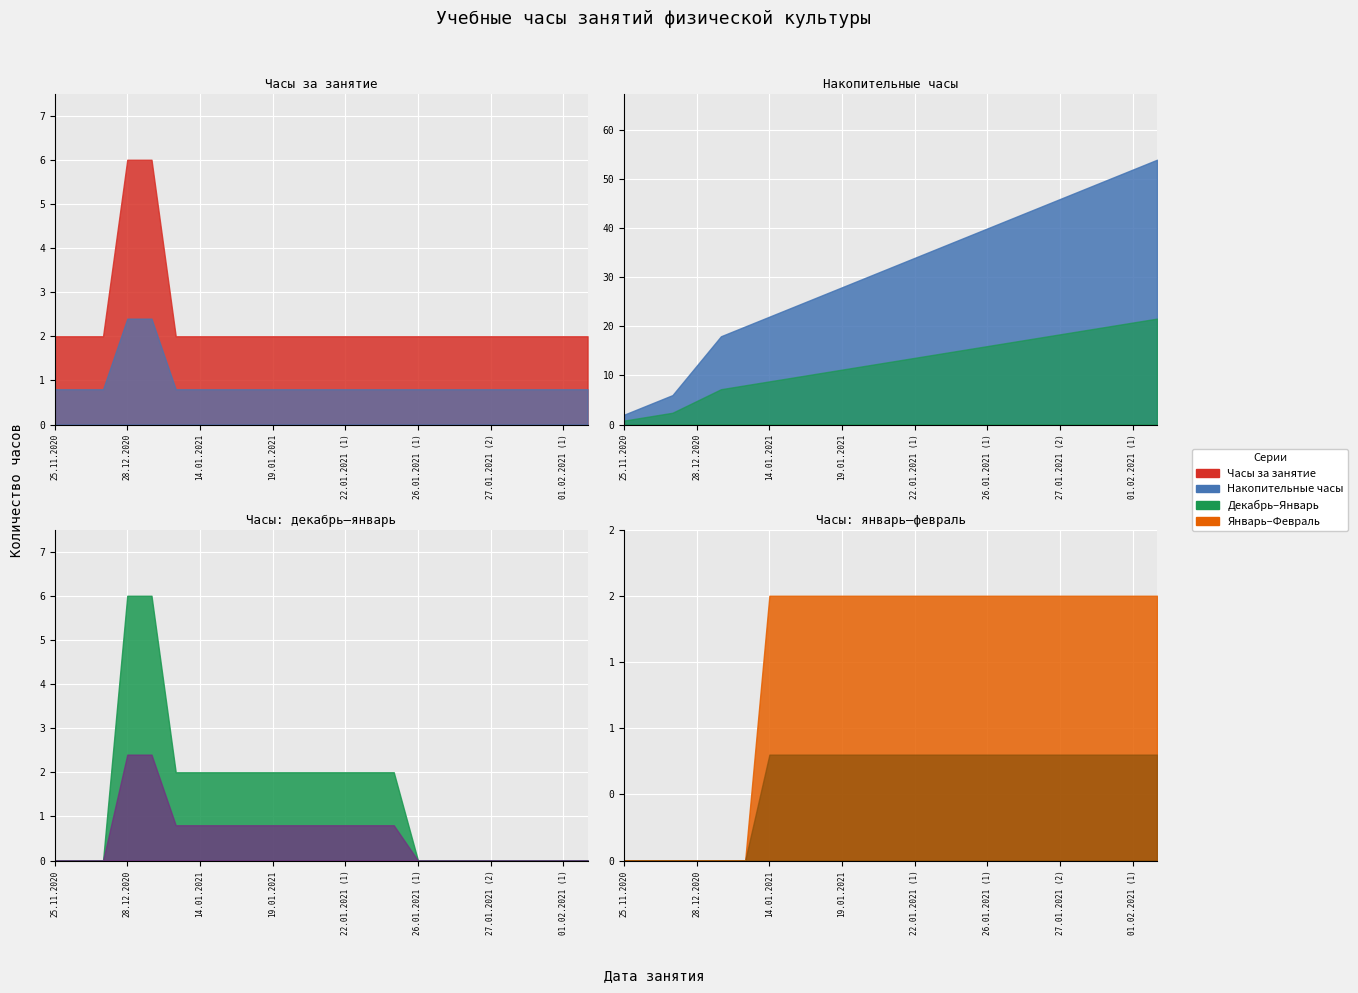

True or false: there are more than 2 points higher than both neighbors.

False